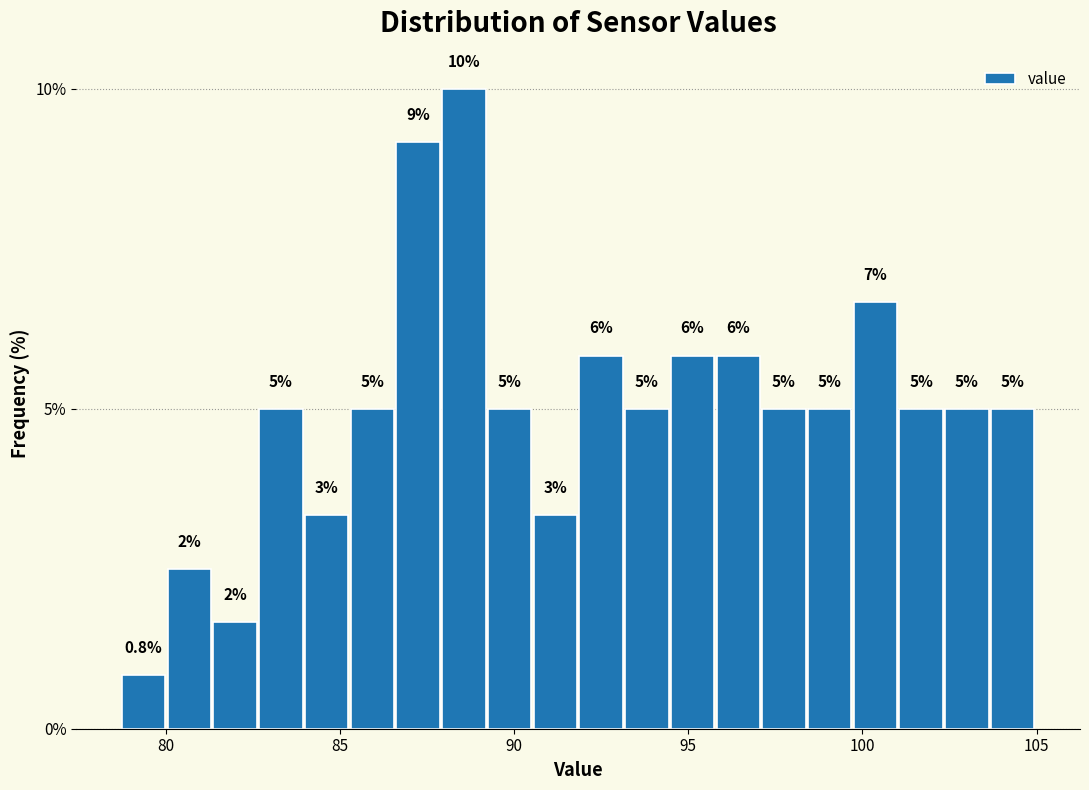

Read against the x-axis, roughly where is the centre of the tallest bar?

88.5